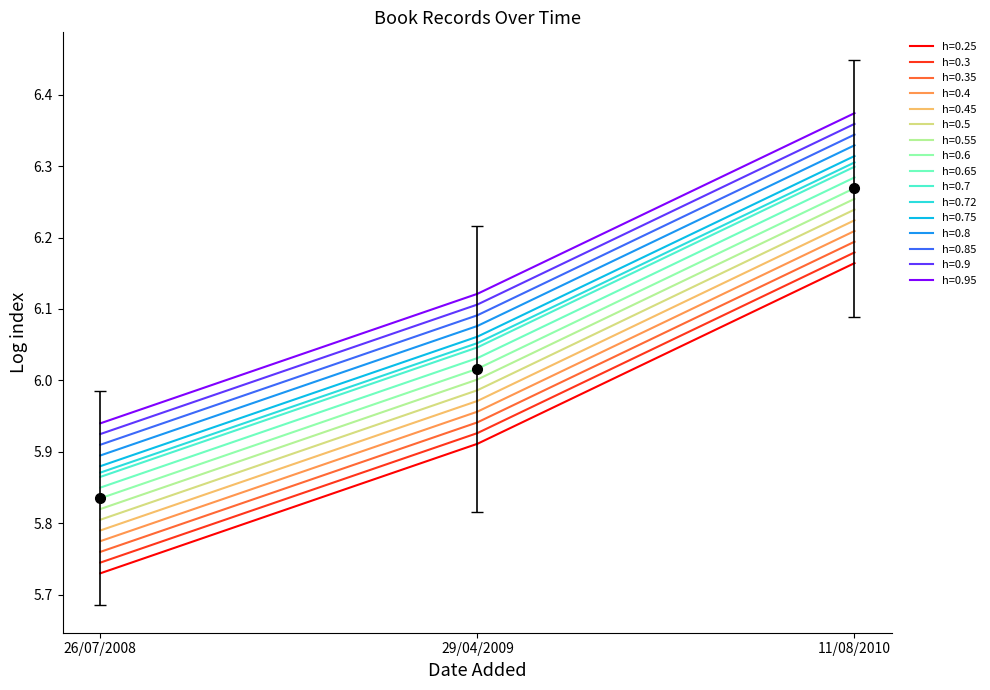

Does the chart have visible grid lines?

No